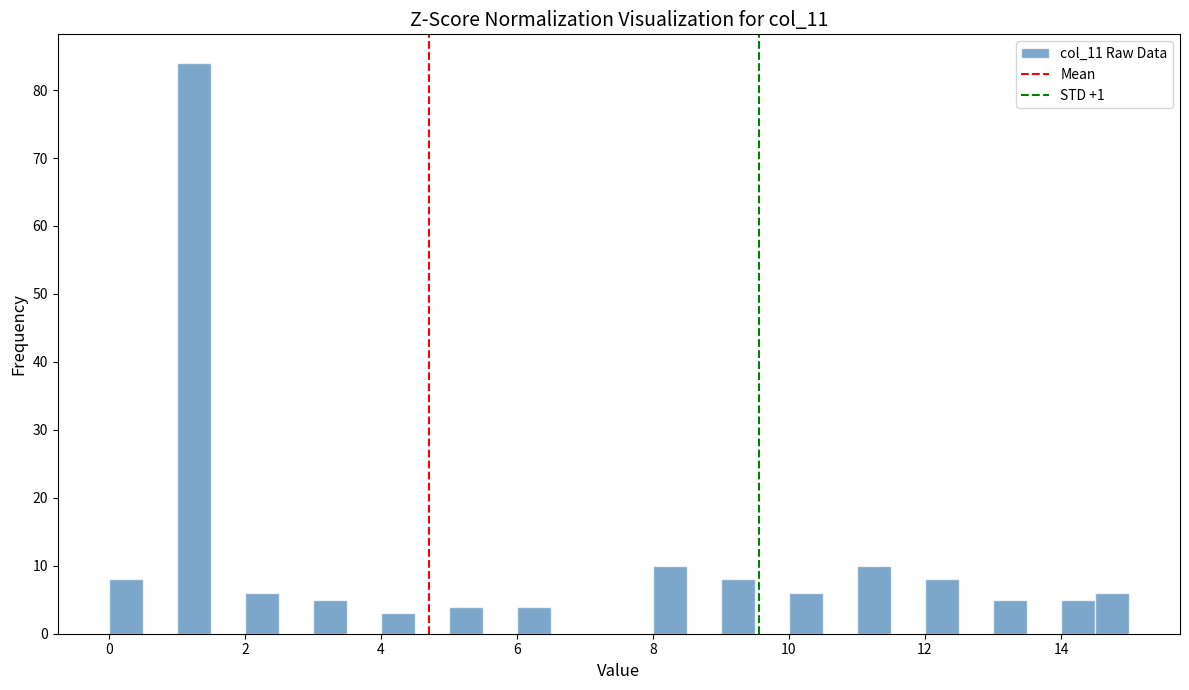

Around what value on the x-axis is the tallest bar? Give the approximate position of its centre, as read against the axis.

1.2